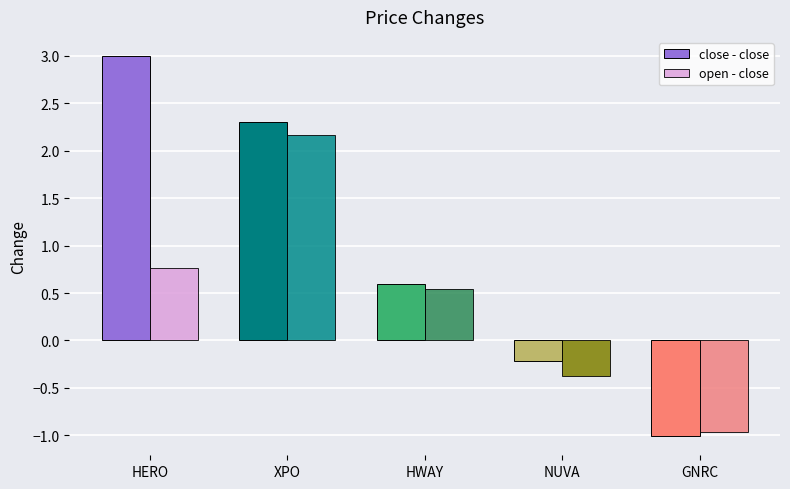

At GNRC, list the series in order from largest to smallest.

open - close, close - close